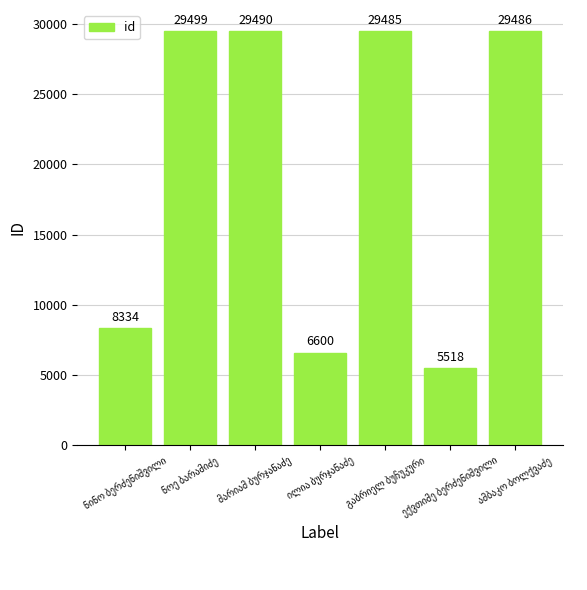

What is the sum of all values?

138412